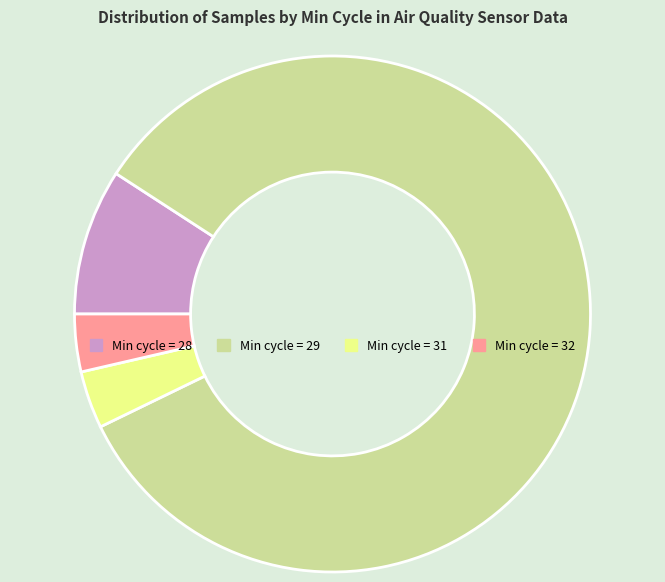

Is there a majority slice in this chart?

Yes